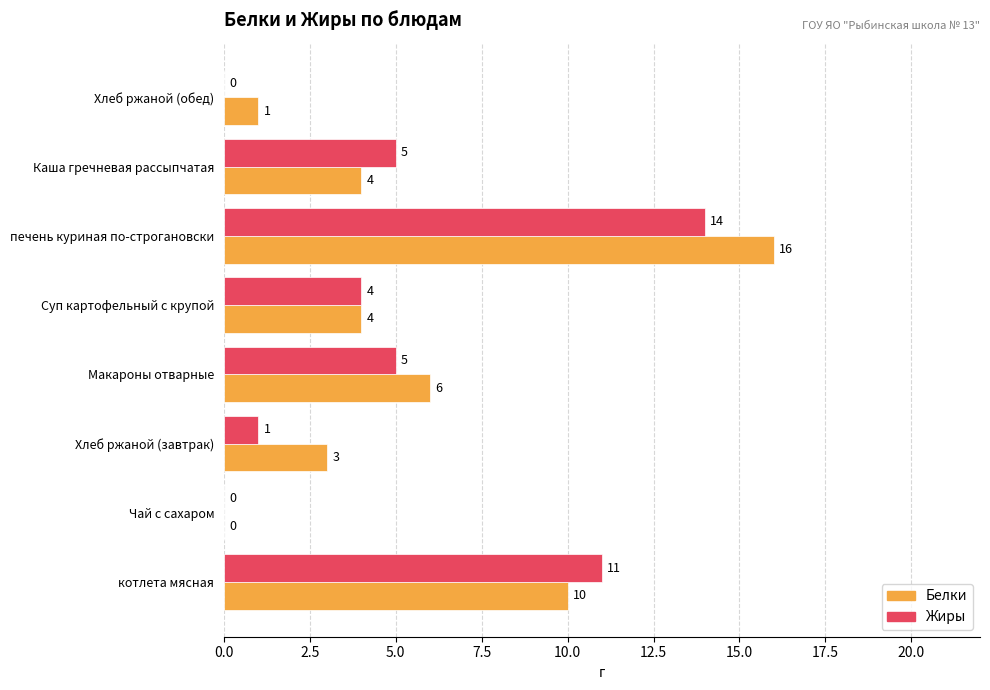

What value does the Жиры series have at Макароны отварные, to the nearest 5?

5